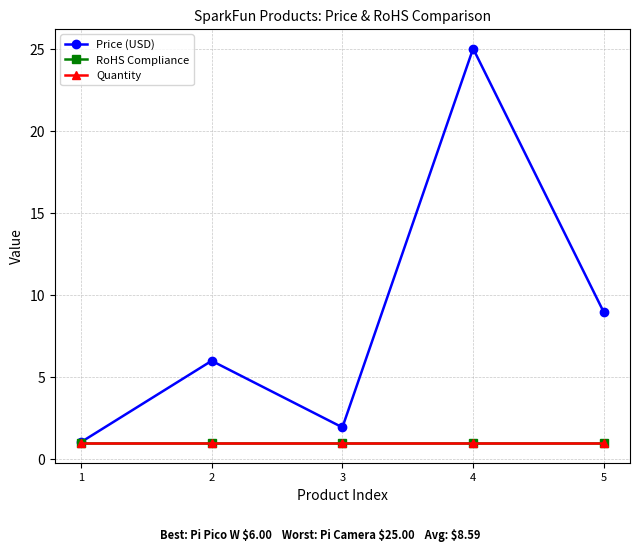

Is this an area chart (filled region under the line)?

No